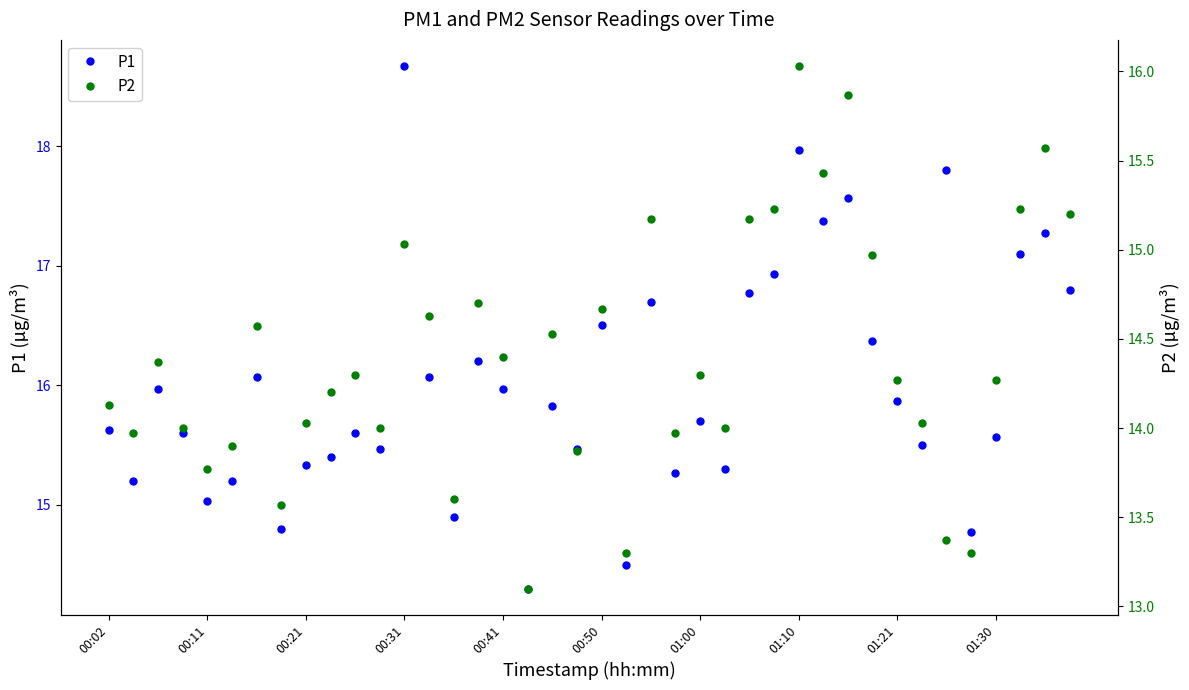

What are all the series names shown in the legend?

P1, P2